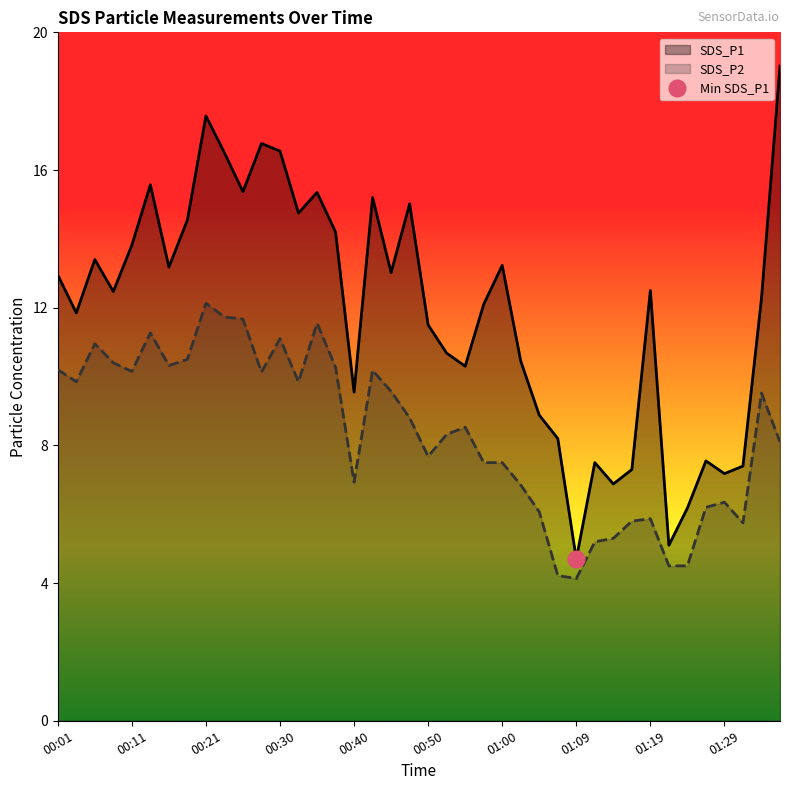

The value of SDS_P2 at 00:52 is 3.0. True or false?

False